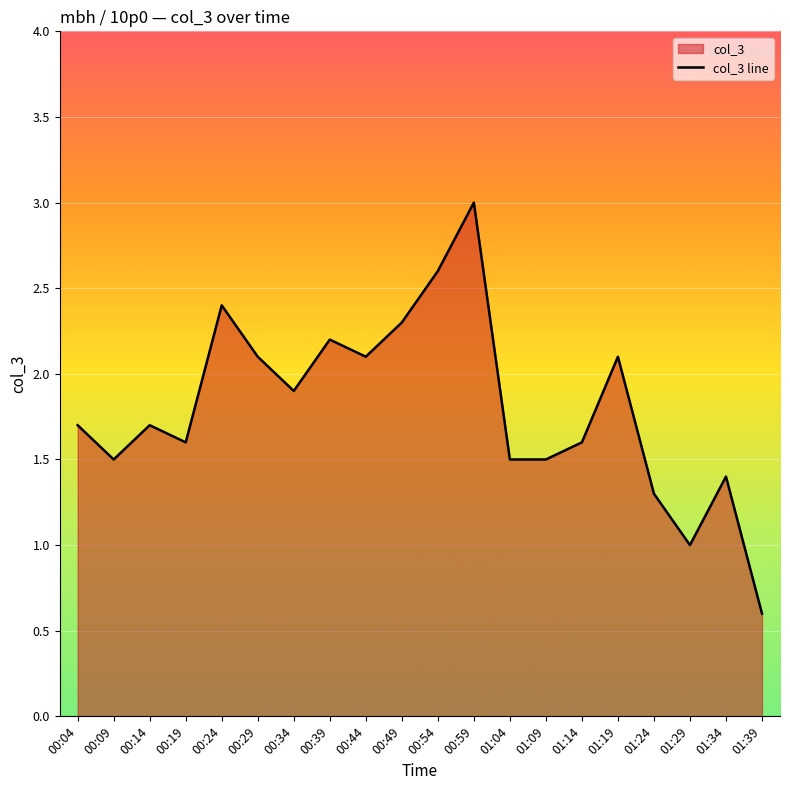

The value at 00:09 is 0.5. True or false?

False